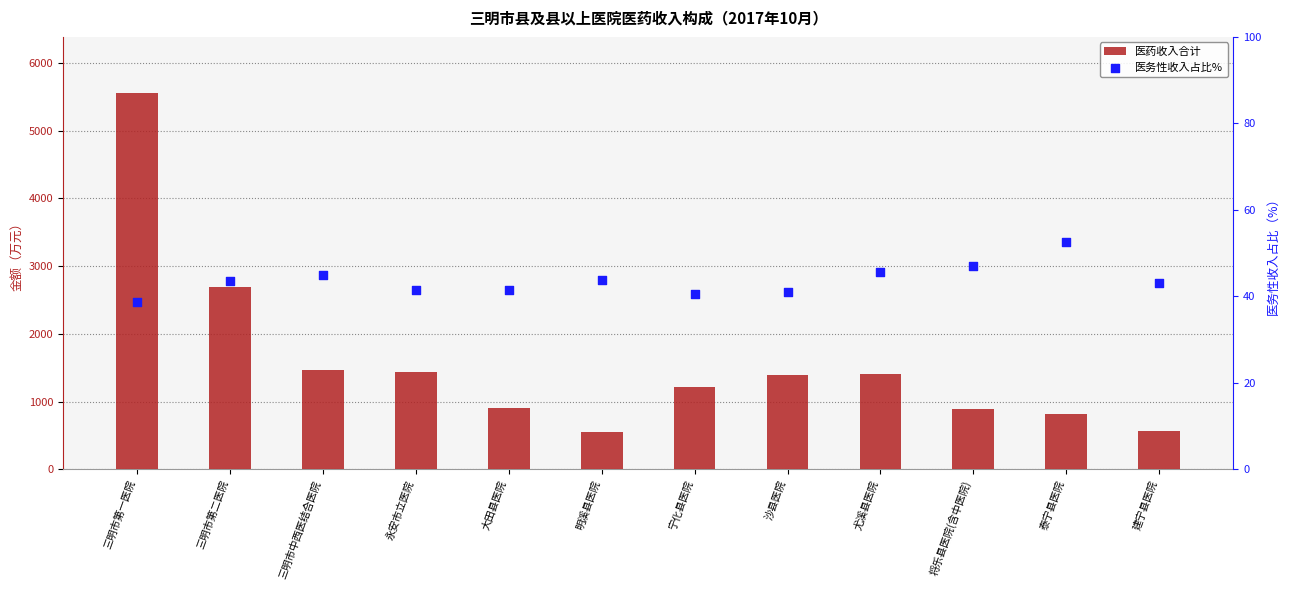

Which series contains the highest Y value?

医药收入合计